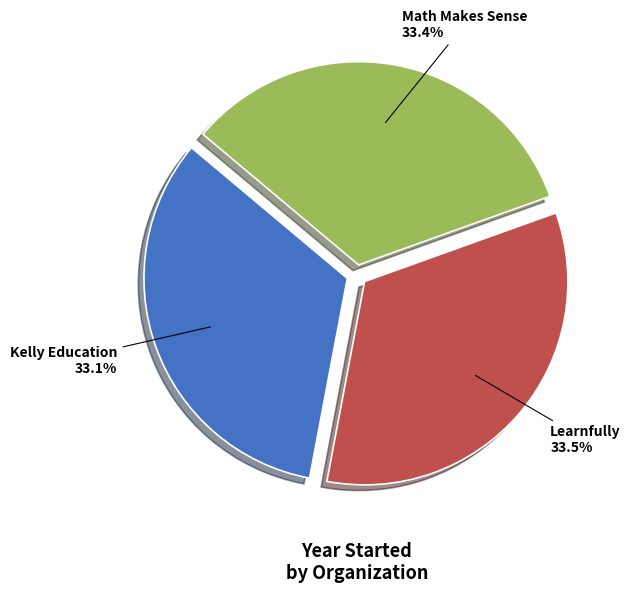

How many slices are in this pie chart?

3